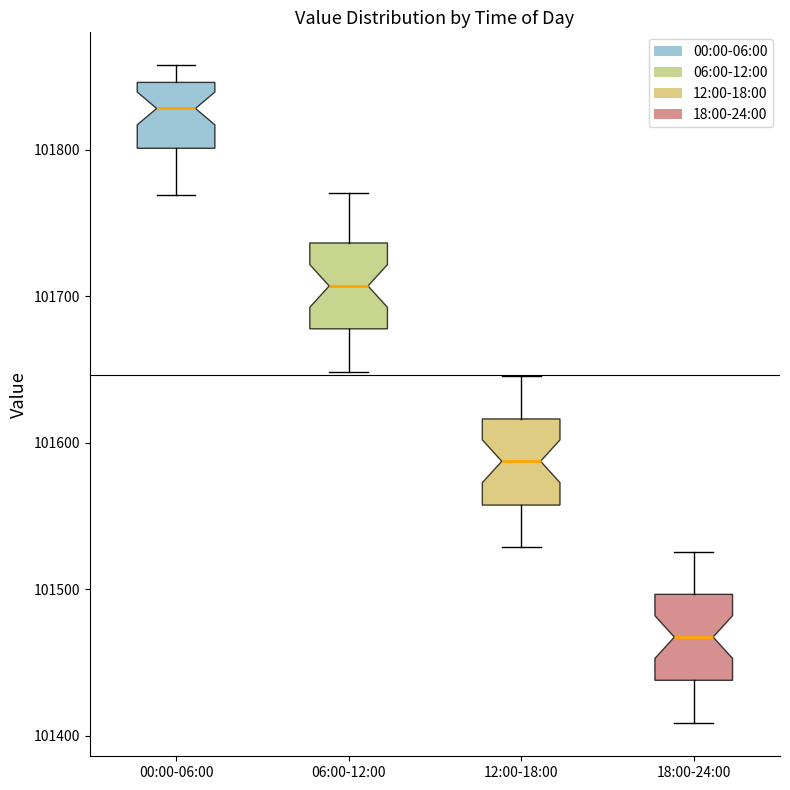

Which box has the lowest median line?

18:00-24:00